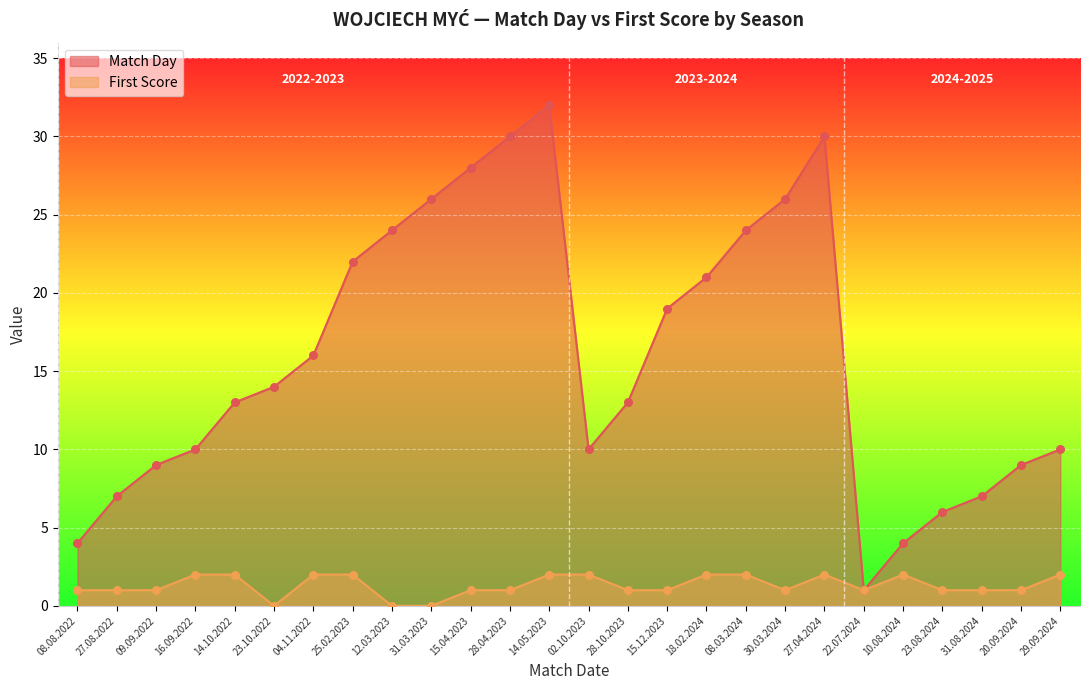

Which series has the largest total across all categories?

Match Day